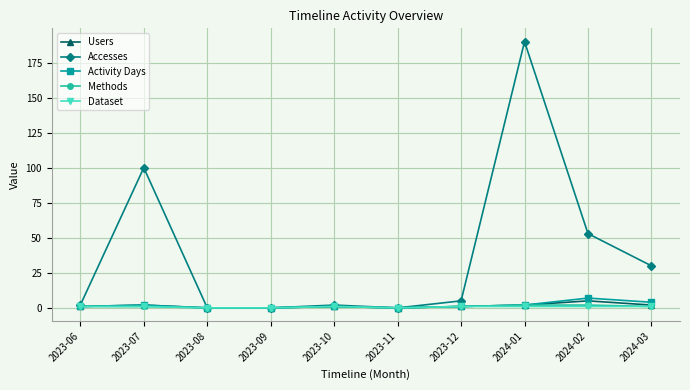

Count the Users values in the range 0 to 2.

9